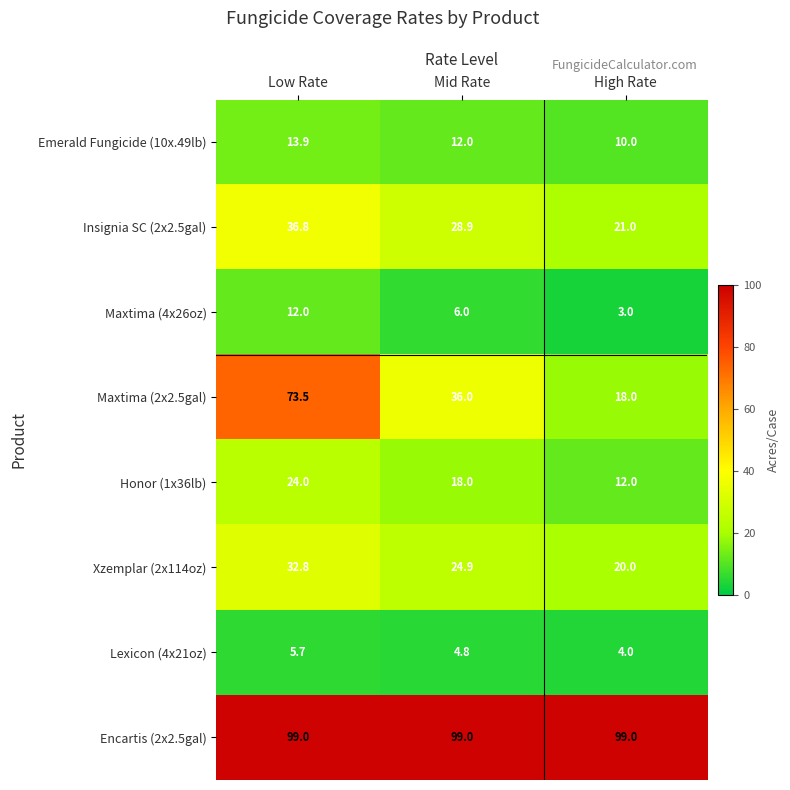

True or false: Honor (1x36lb) has a value of 24.0 at Low Rate.

True